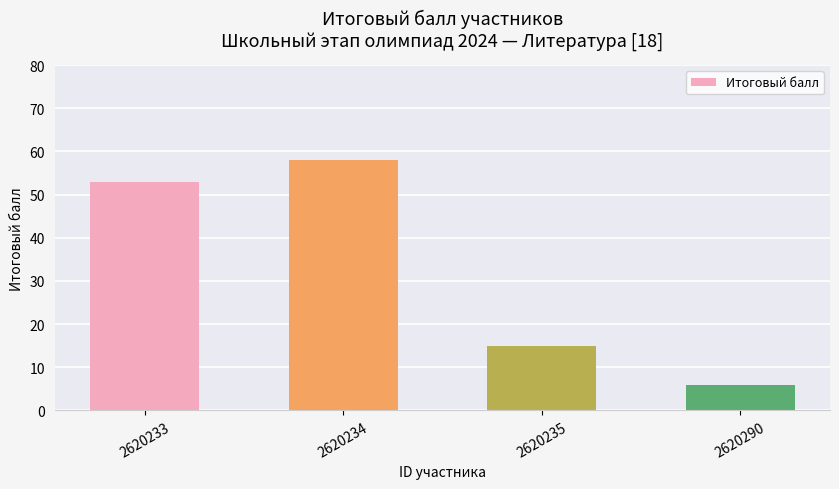

What is the sum of the values at 2620235 and 2620290?

21